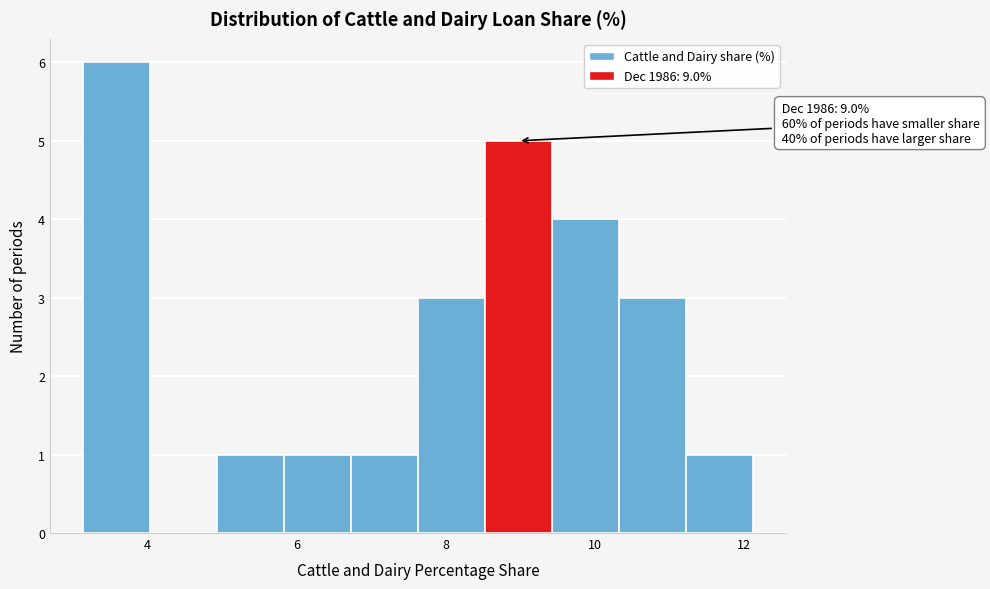

Over which range of the x-axis is the bar tallest?

3.2 to 4.0